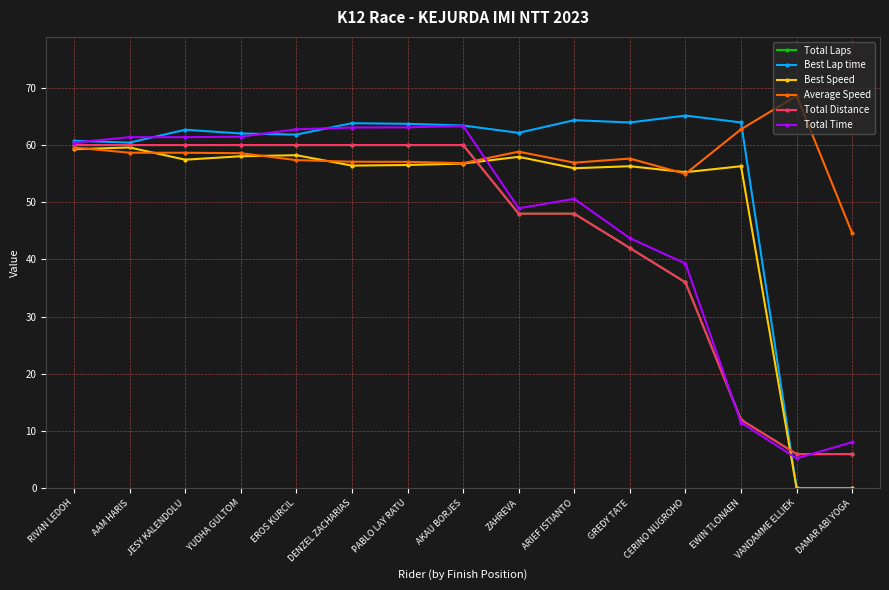

True or false: Total Distance and Total Laps intersect in this chart.

False